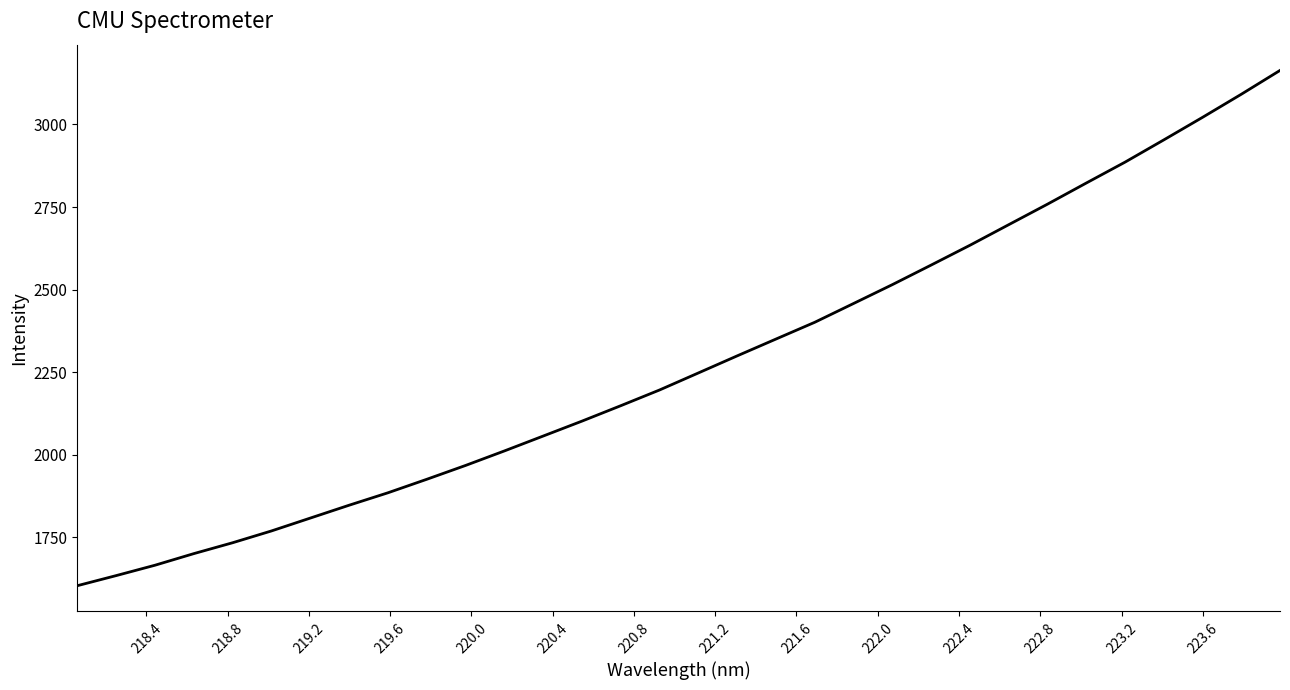

What is the greatest value displayed?

3163.4